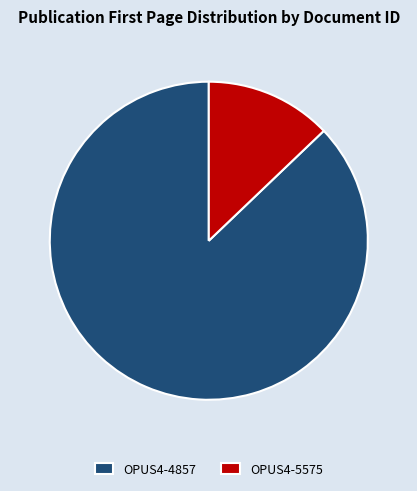

True or false: OPUS4-4857 accounts for 87% of the total.

True